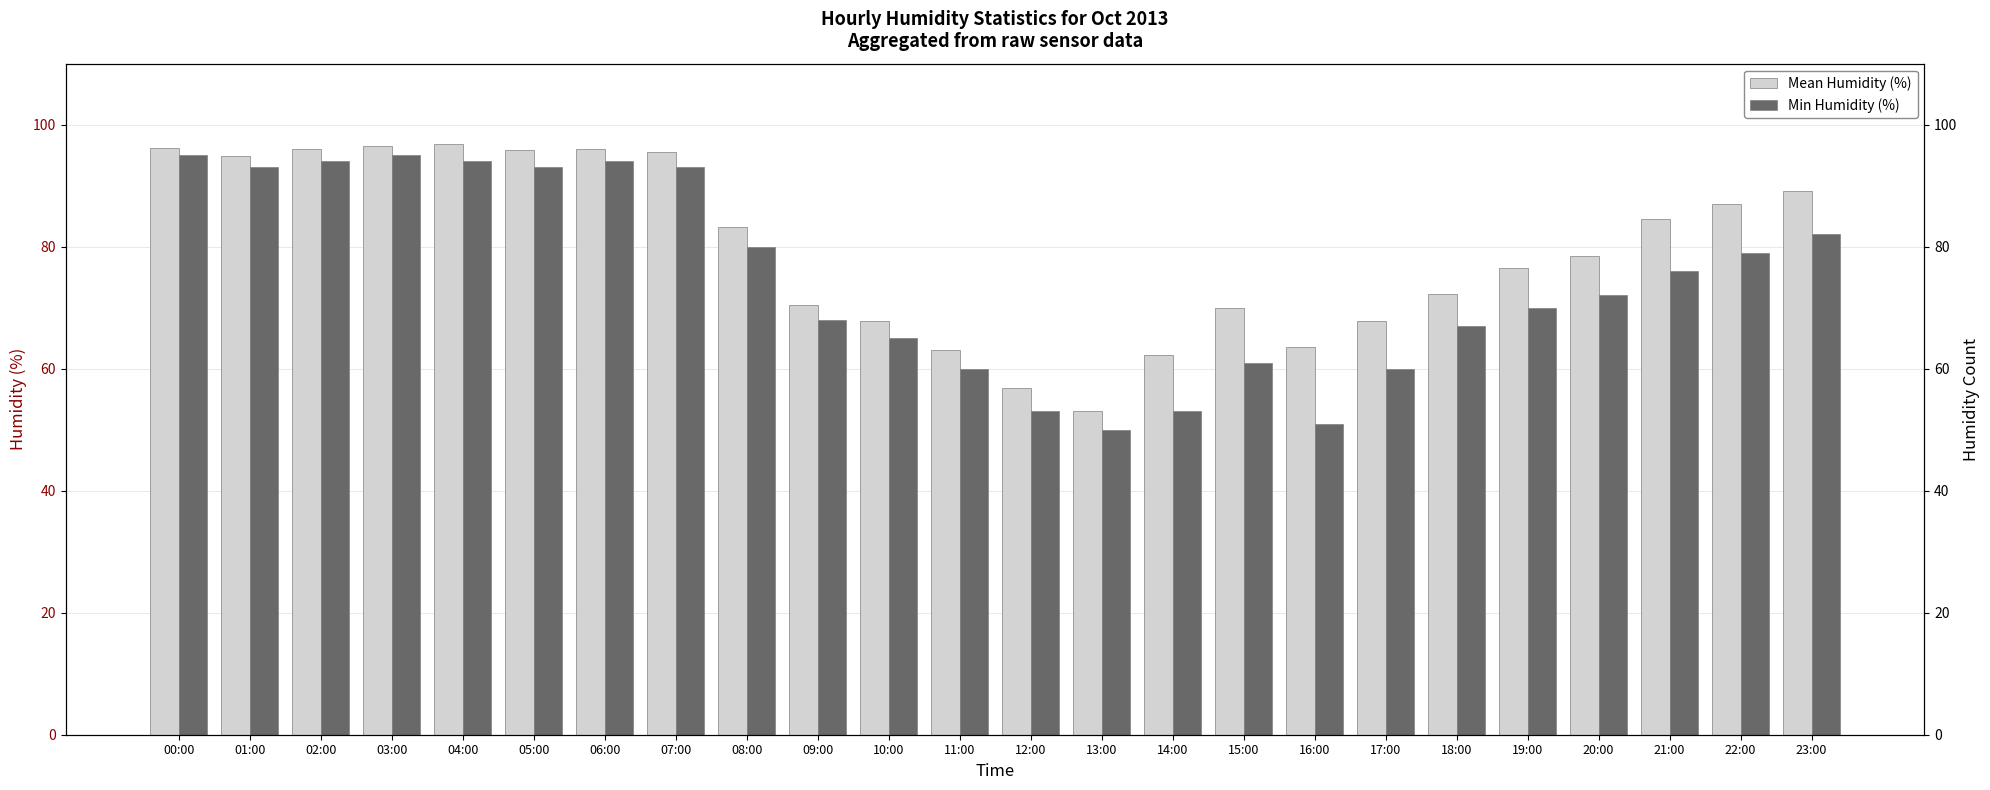

What is the average value of the Mean Humidity (%) series?

79.7